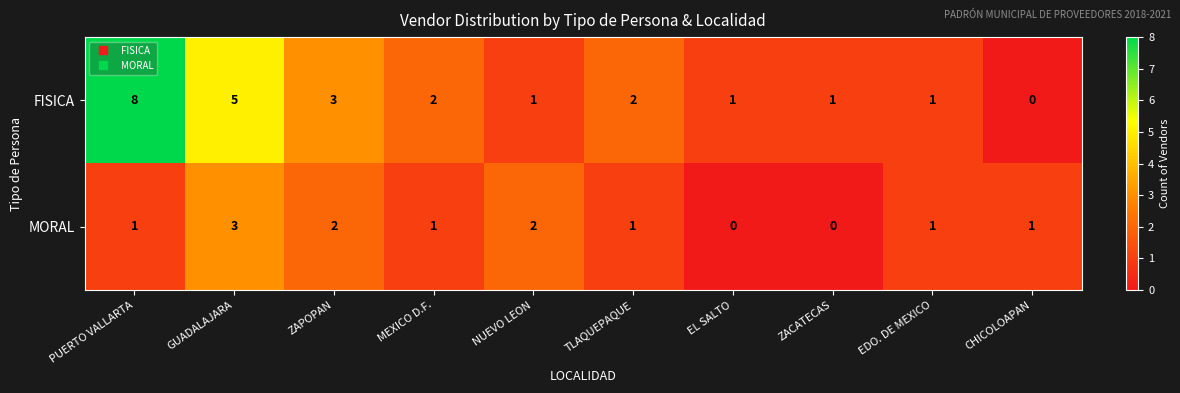

Rank the series by their average value, from lowest to highest.

MORAL, FISICA